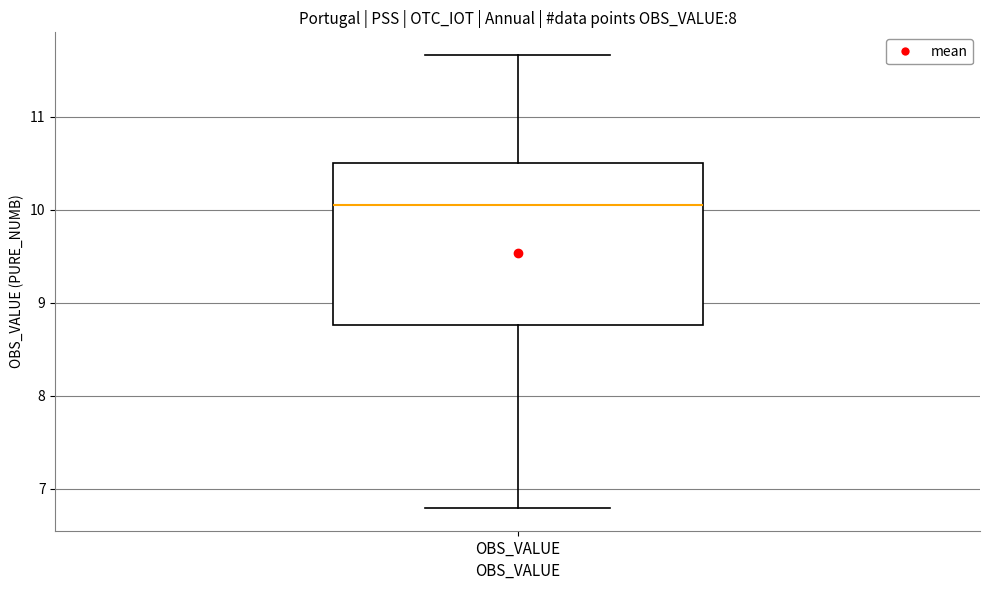

Transcribe this box plot: give where the median line is, the range the box spans, and where the two whiskers end, as read against the y-axis. The values are not printed on the chart, so give them approximately, as read against the axis.

median 10.0, box 8.8 to 10.5, whiskers 6.8 to 11.7